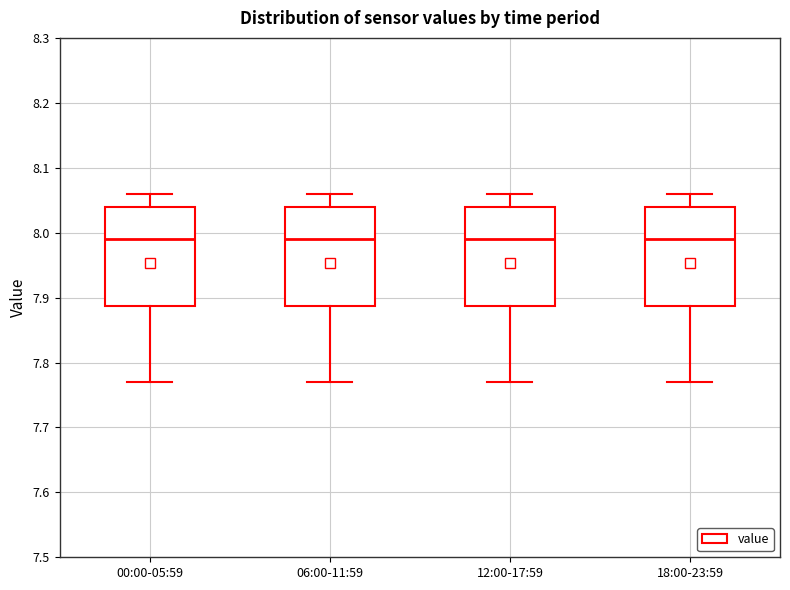

Reading left to right, transcribe this box plot: for each box, give where its median line is, the range the box spans, and where its two whiskers end, as read against the y-axis. The values are not printed on the chart, so give them approximately, as read against the axis.

00:00-05:59: median 7.99, box 7.89 to 8.04, whiskers 7.77 to 8.06
06:00-11:59: median 7.99, box 7.89 to 8.04, whiskers 7.77 to 8.06
12:00-17:59: median 7.99, box 7.89 to 8.04, whiskers 7.77 to 8.06
18:00-23:59: median 7.99, box 7.89 to 8.04, whiskers 7.77 to 8.06